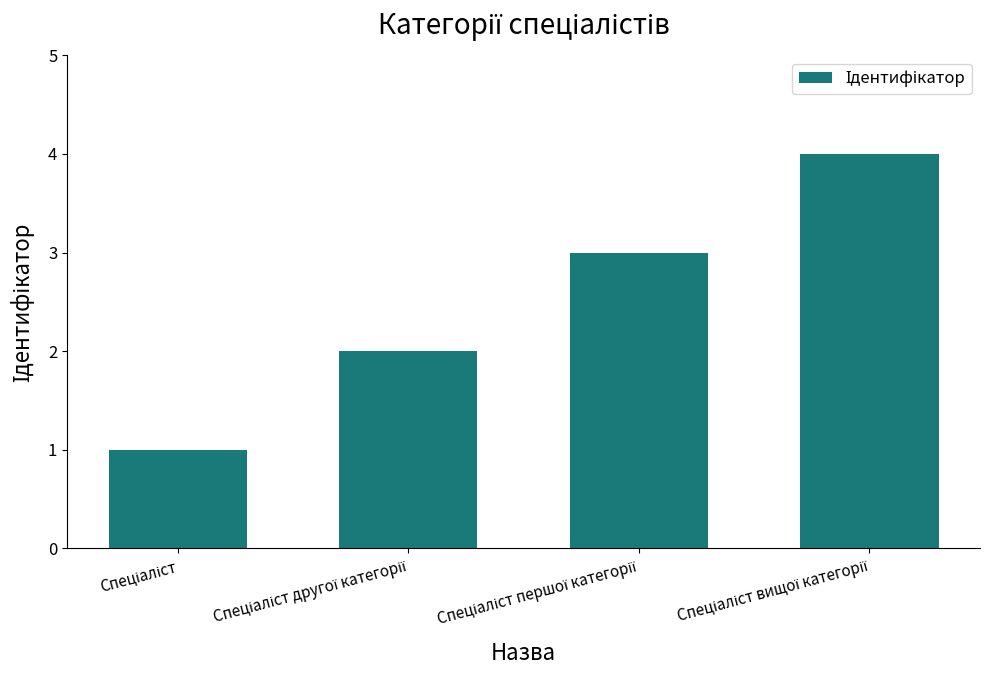

What is the minimum value shown in the chart?

1